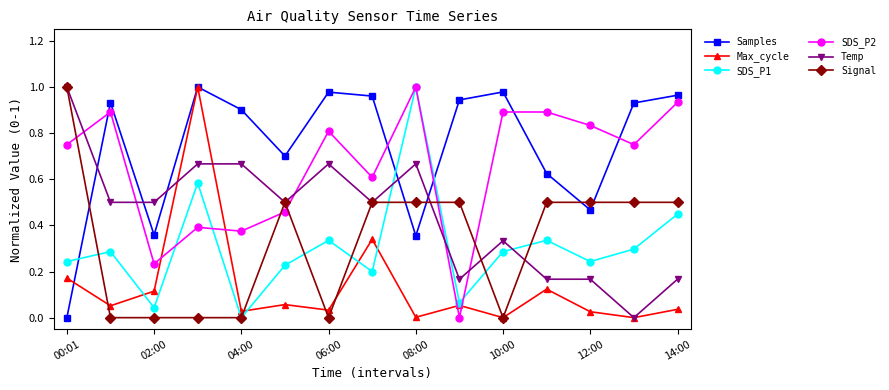

Which series ends up on top after the final intersection of SDS_P2 and Max_cycle?

SDS_P2